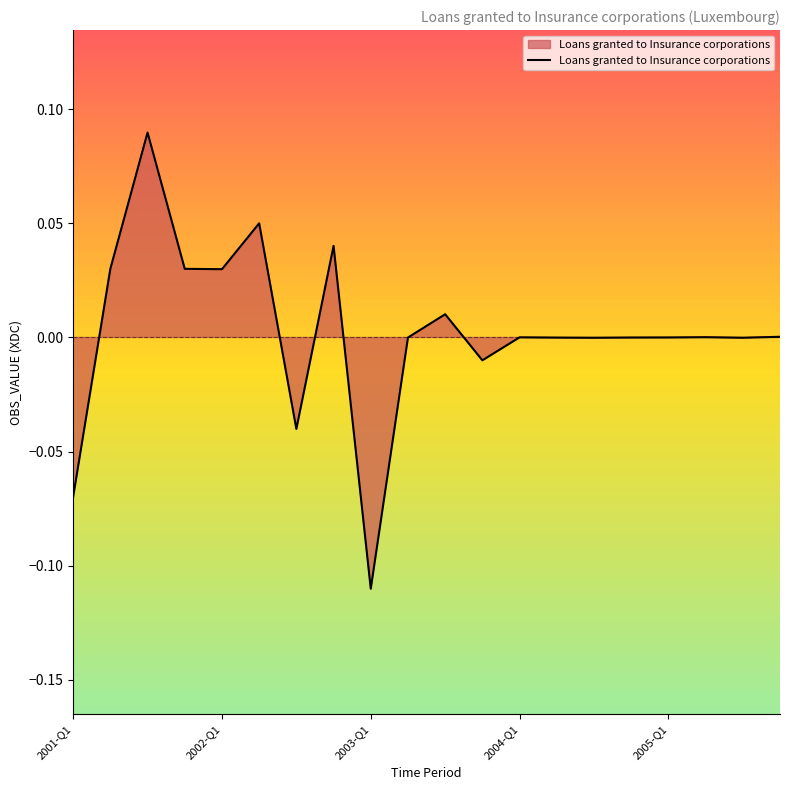

Does the chart display data point markers on the line(s)?

No